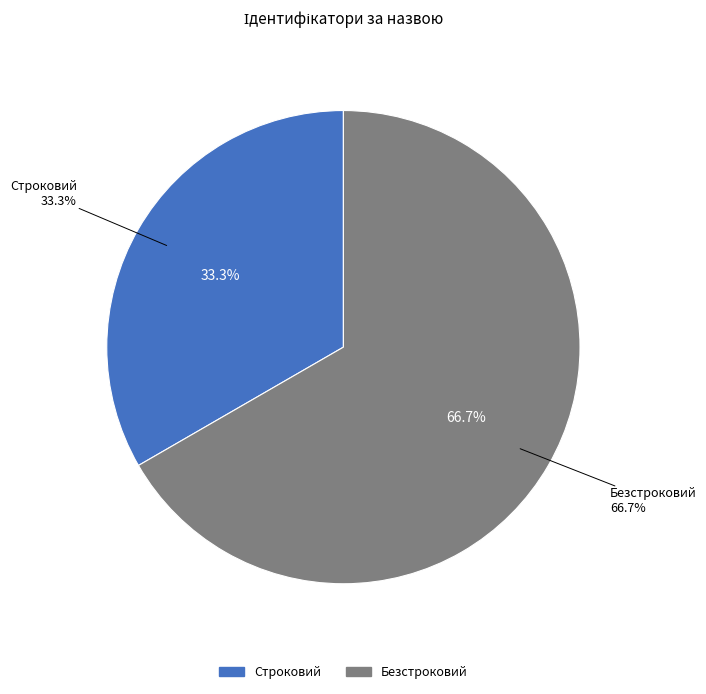

Which slice represents more than half of the pie?

Безстроковий